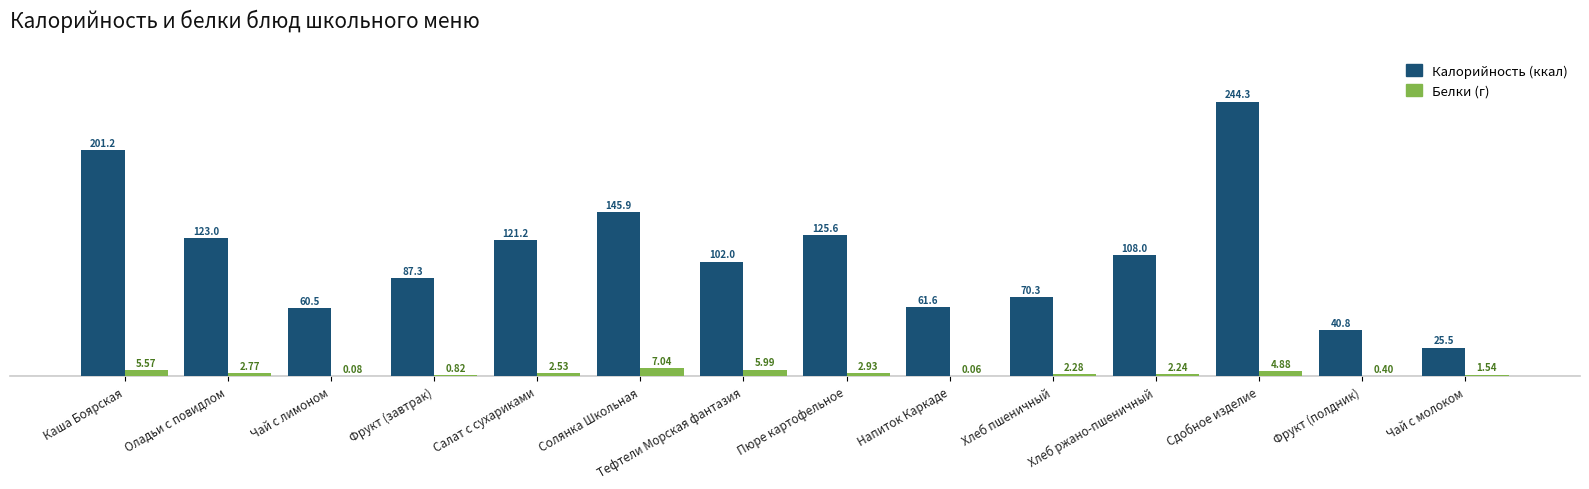

What is the total value across all series at Каша Боярская?

206.8